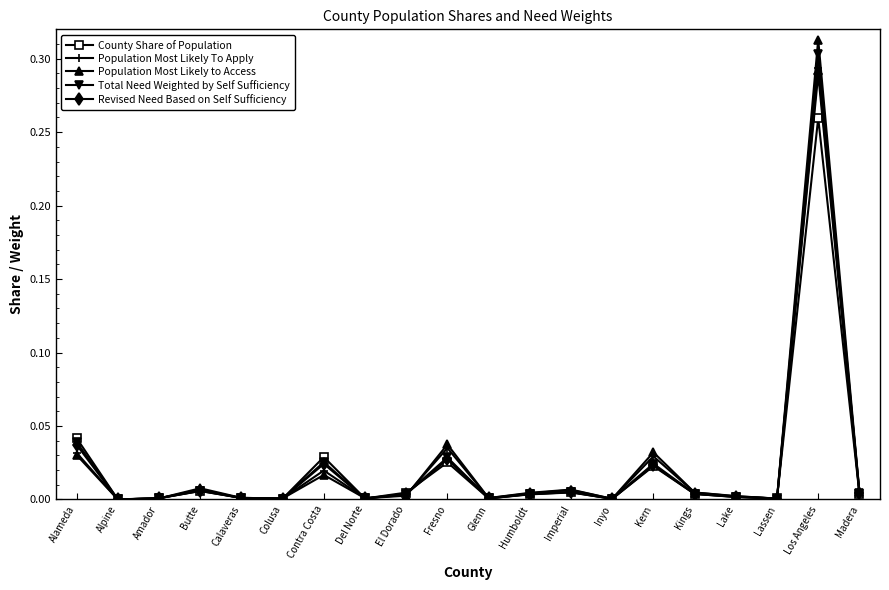

True or false: Revised Need Based on Self Sufficiency and Population Most Likely To Apply cross at least once.

True